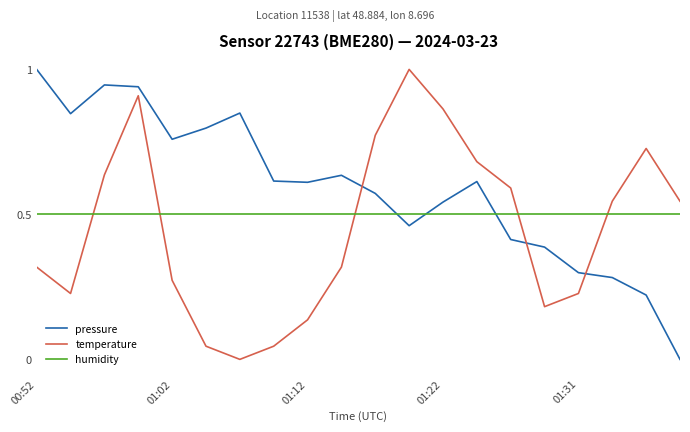

What is the difference between the maximum and minimum values in the temperature series?

1.0